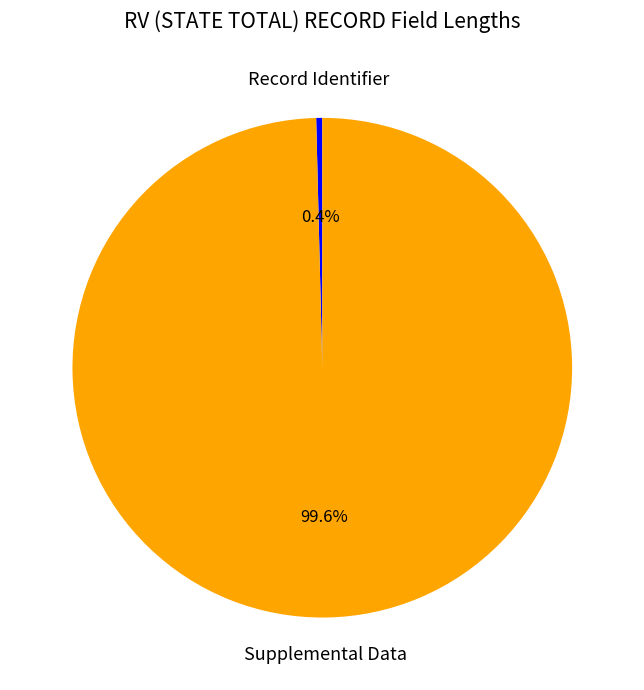

How many slices are in this pie chart?

2